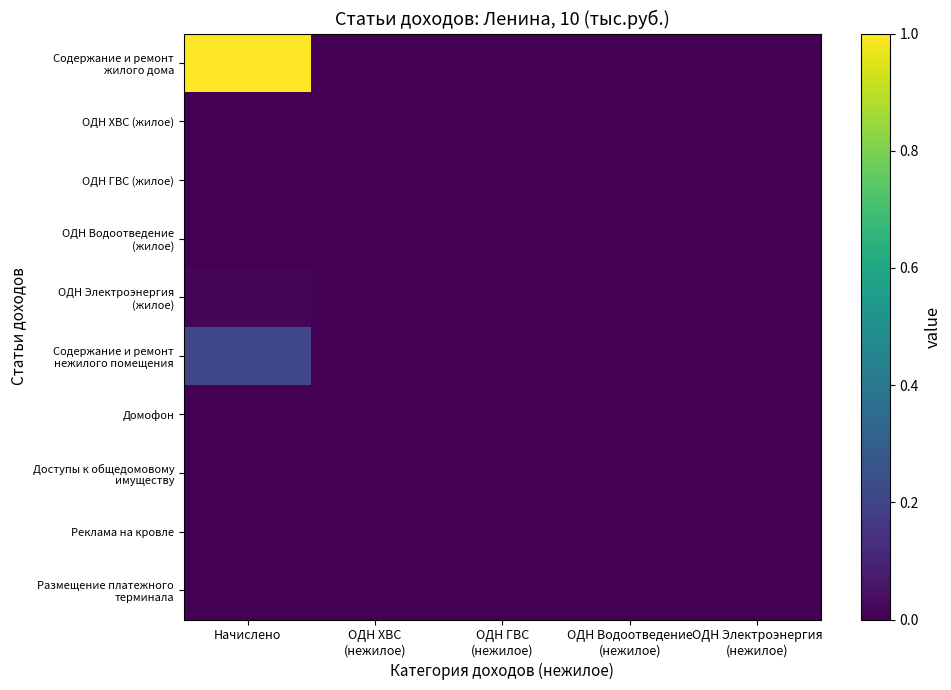

At which category is the sum across all series the highest?

Начислено